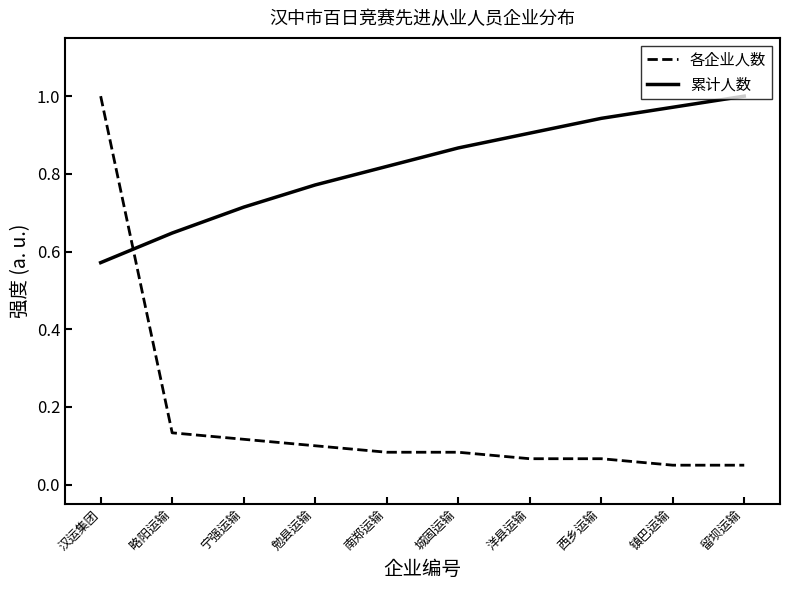

At which label does 累计人数 reach its minimum?

汉运集团